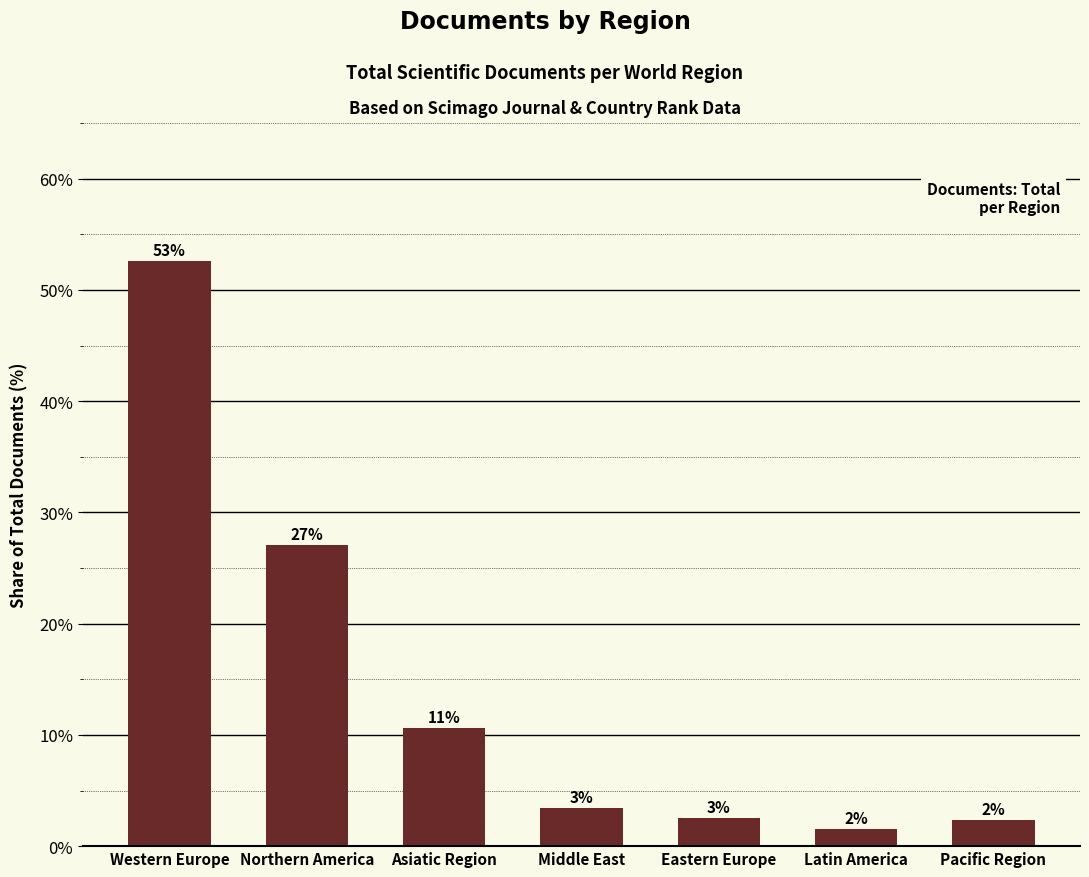

Reading left to right, list all the values displayed in this chart.

Western Europe=52.6	Northern America=27.0	Asiatic Region=10.6	Middle East=3.4	Eastern Europe=2.5	Latin America=1.6	Pacific Region=2.3